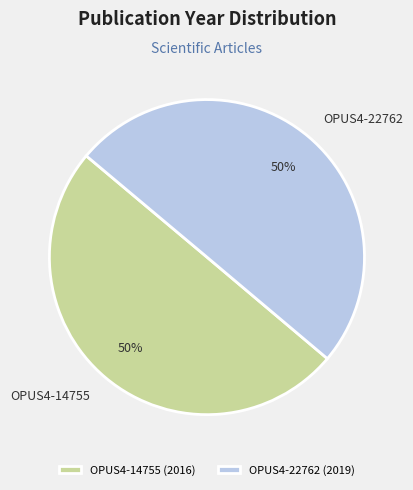

To the nearest percent, what portion does OPUS4-14755 (2016) represent?

50%